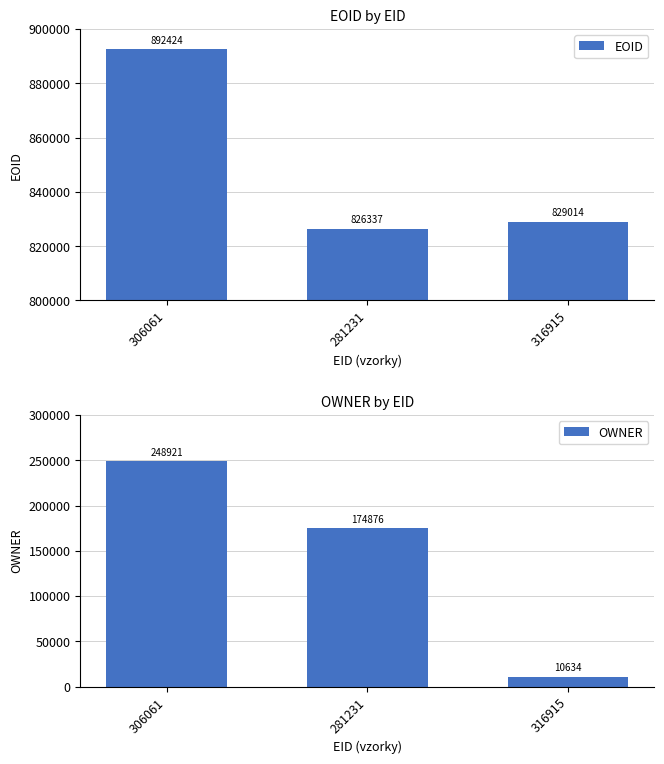

What is the sum of all EOID values?

2547775